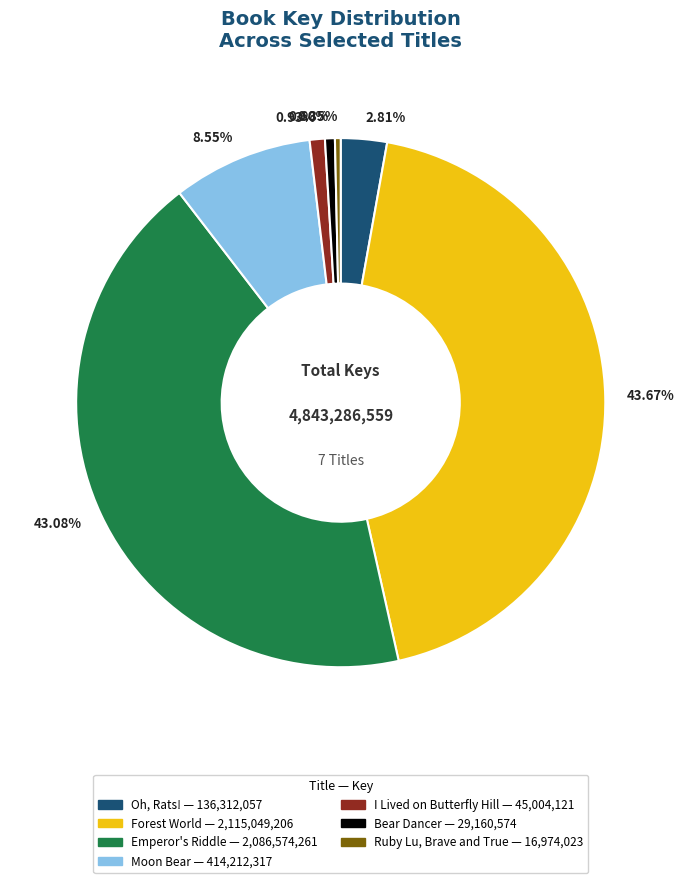

Approximately how many times larger is the value at 8.55% compared to 0.60%?

14.2